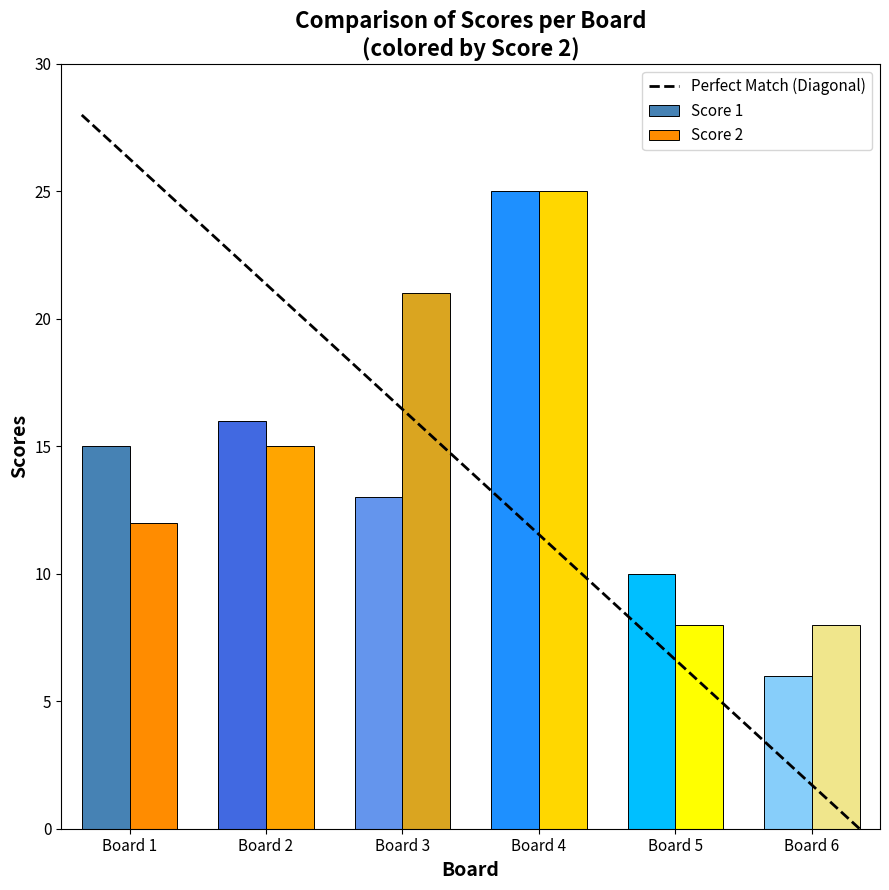

Rank the categories by Score 1 value from lowest to highest.

Board 6, Board 5, Board 3, Board 1, Board 2, Board 4